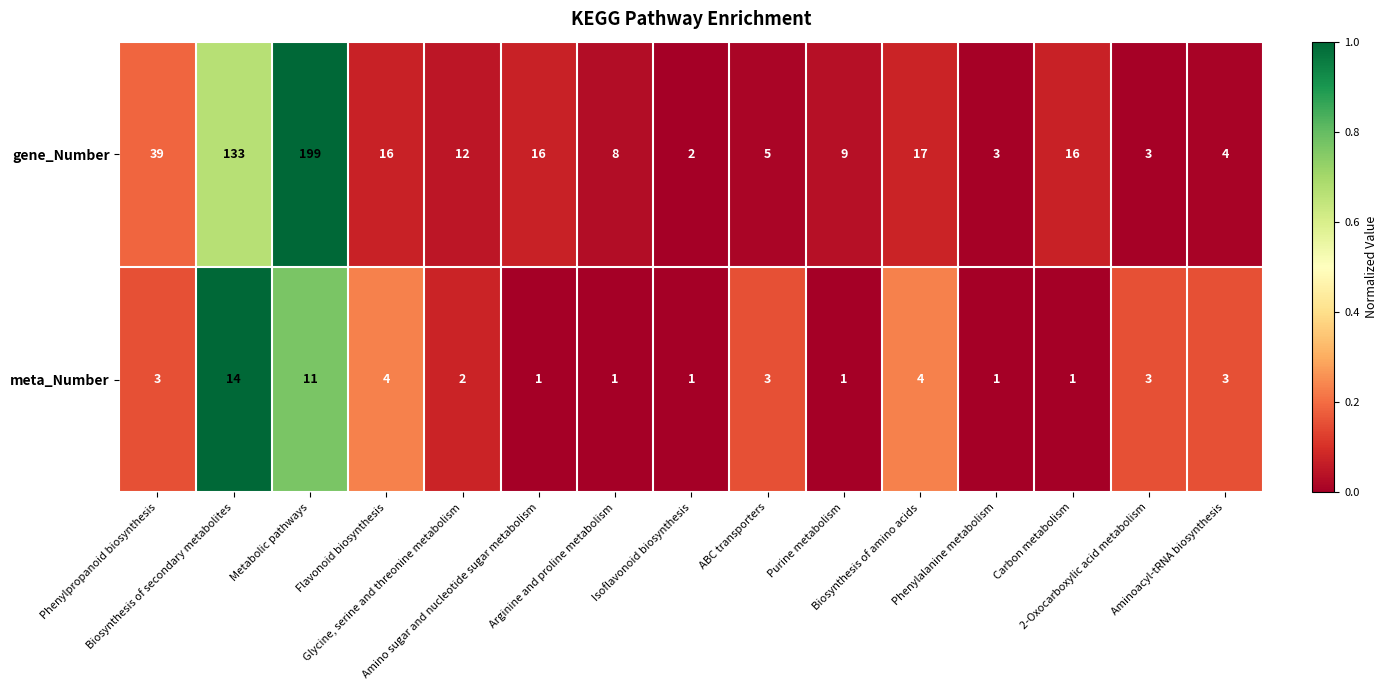

What is the greatest value displayed?

199